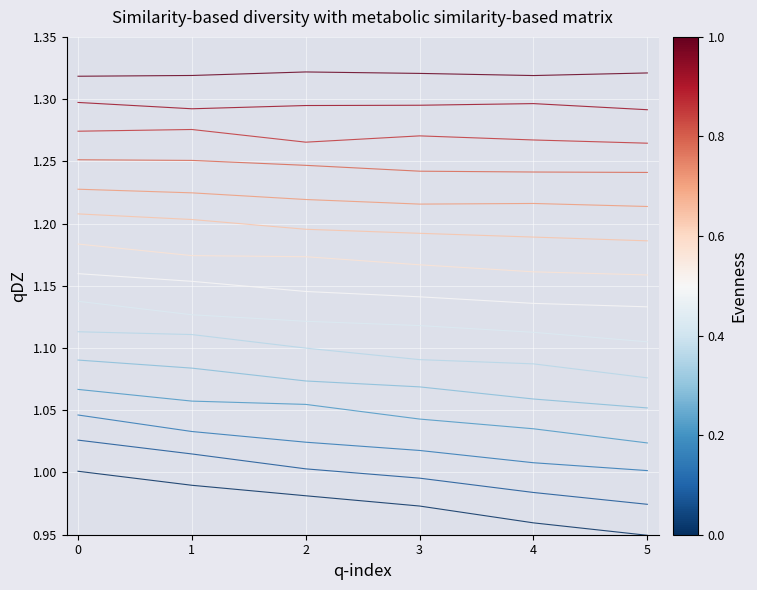

Does the chart display data point markers on the line(s)?

No